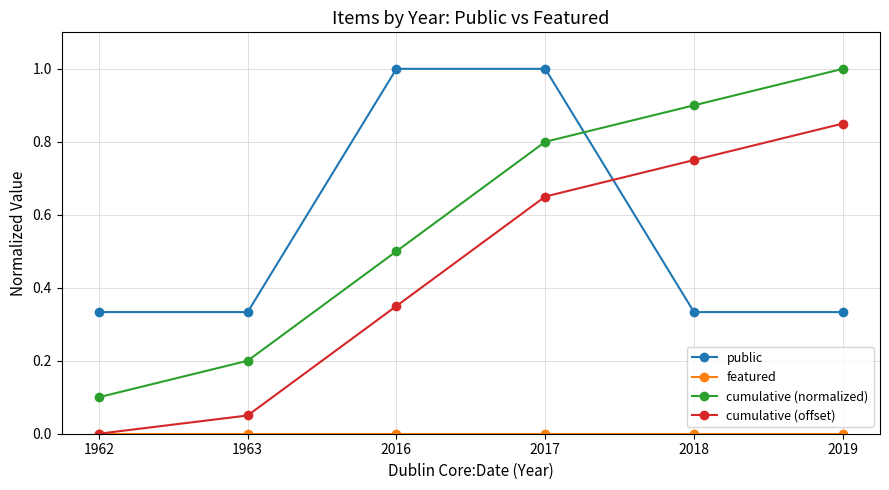

The cumulative (normalized) series shows 0.4 at 2019. True or false?

False